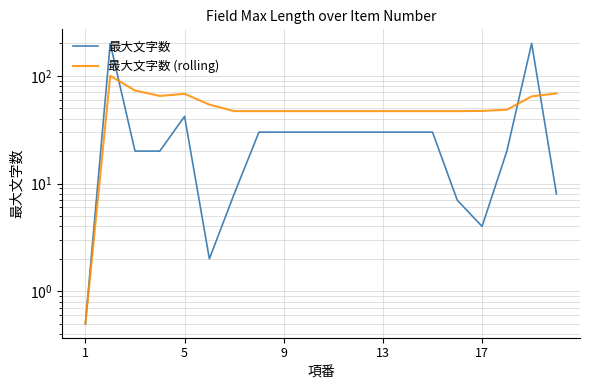

Does the chart display data point markers on the line(s)?

No